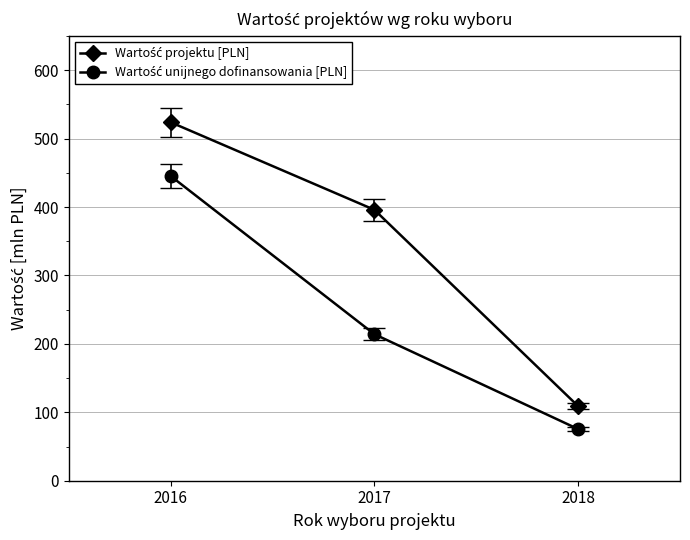

What is the total value across all series at 2018?

184.4